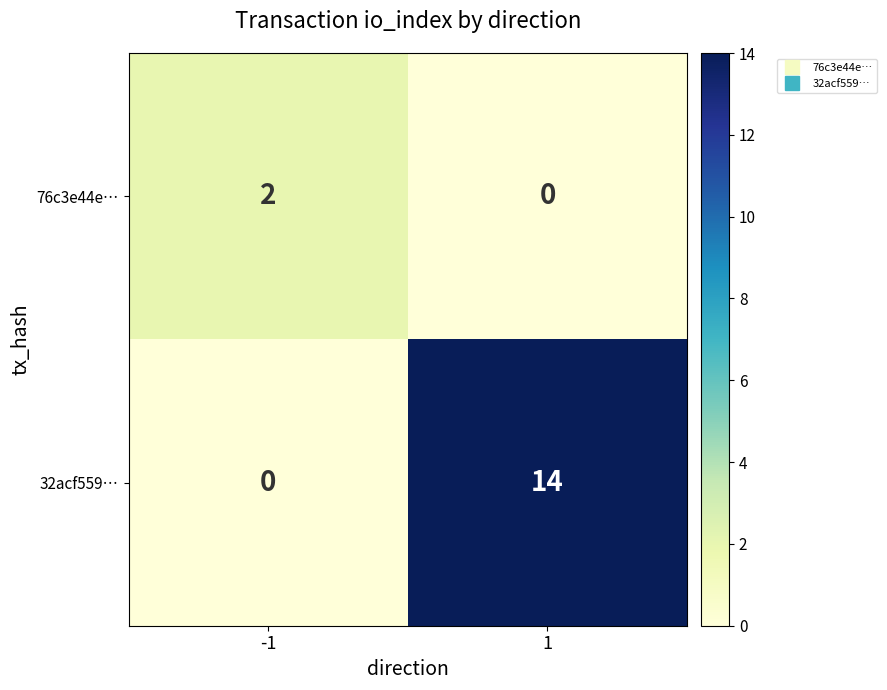

Which series has the largest total across all categories?

32acf559…